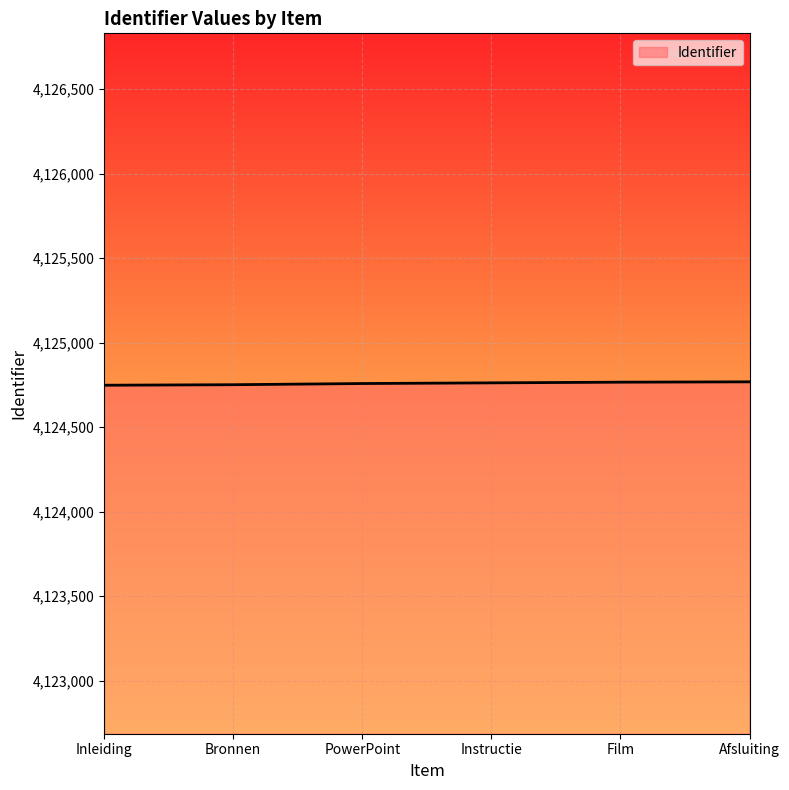

What position from the left is PowerPoint?

3